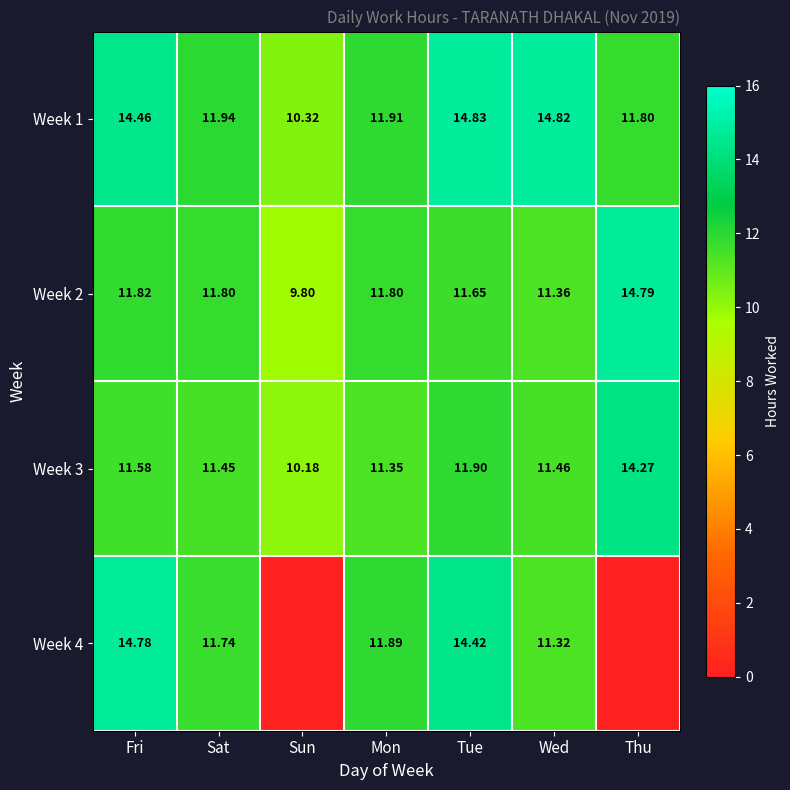

What is the sum of all Week 3 values?

82.2